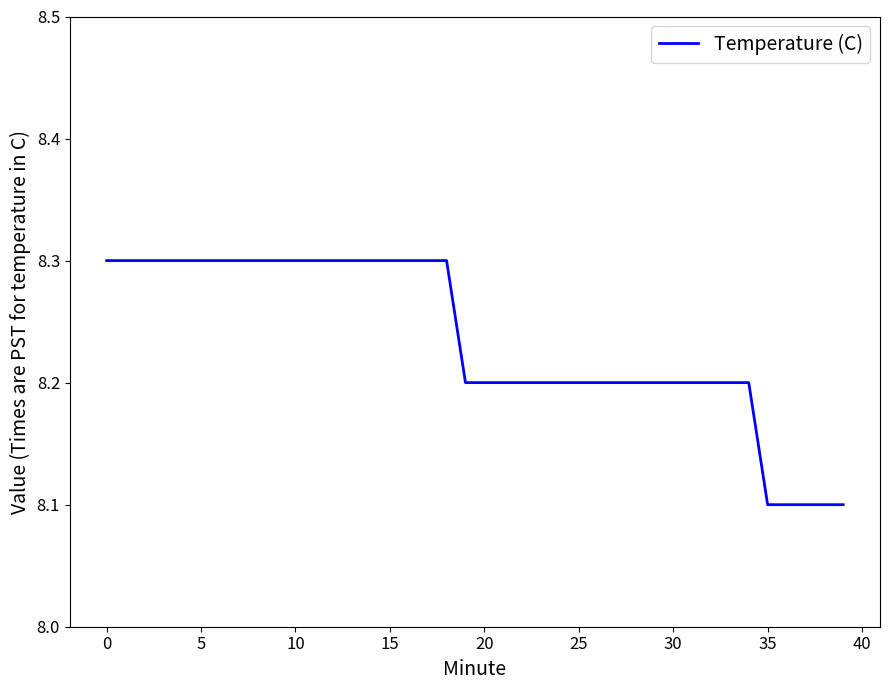

What is the greatest value displayed?

8.3